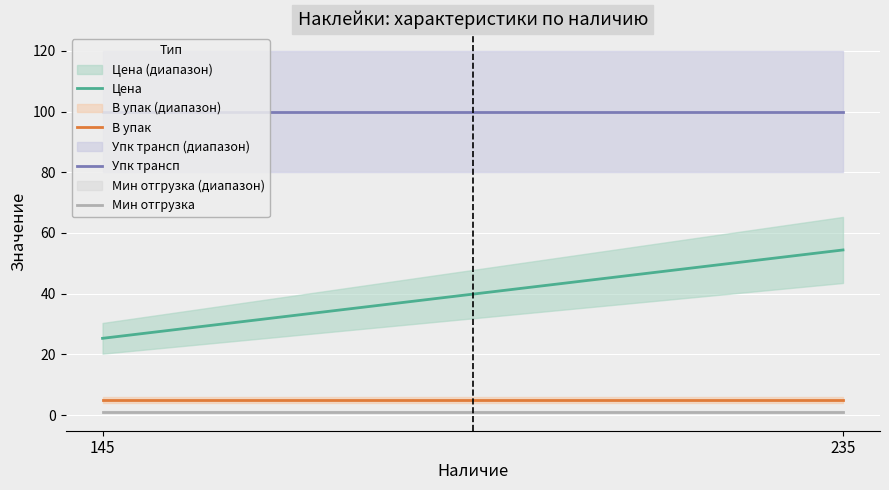

What is the average value of the Упк трансп series?

100.0